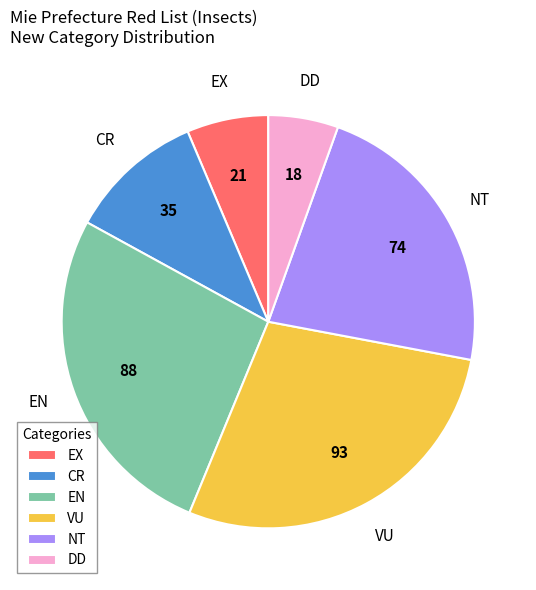

Which category has the biggest portion of the pie?

VU